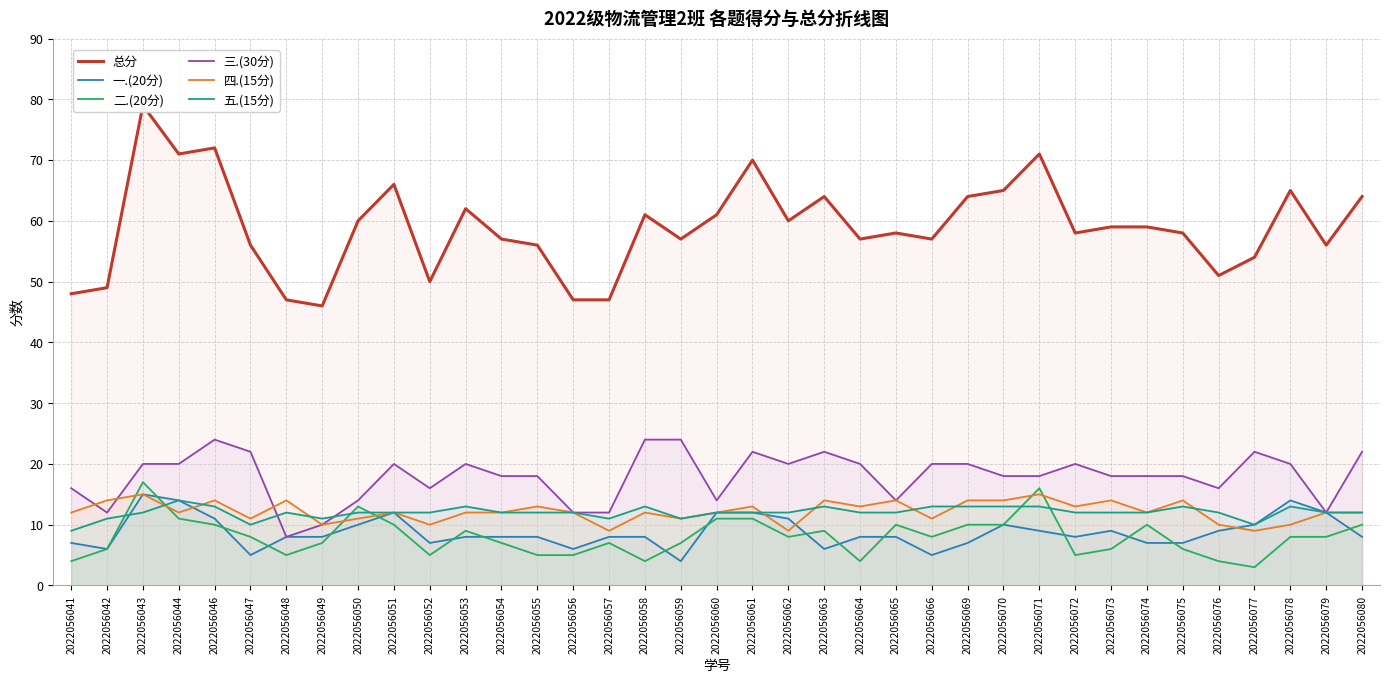

What is the value of the 四.(15分) point at the 34th from the left?

9